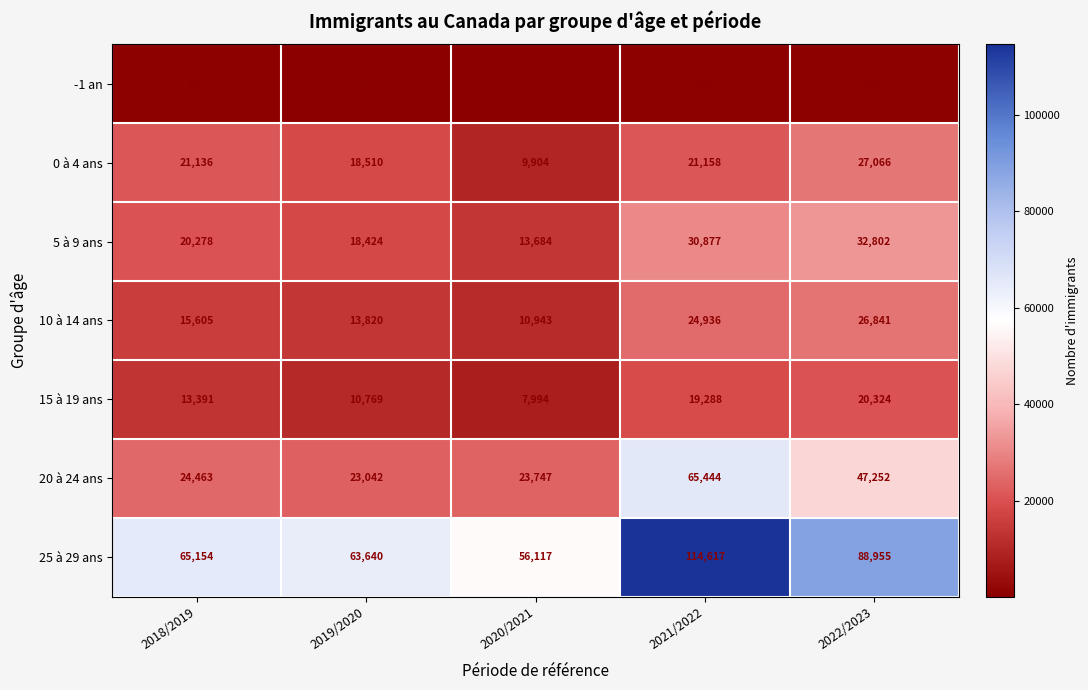

What is the difference between the 0 à 4 ans values at 2019/2020 and 2021/2022?

2648